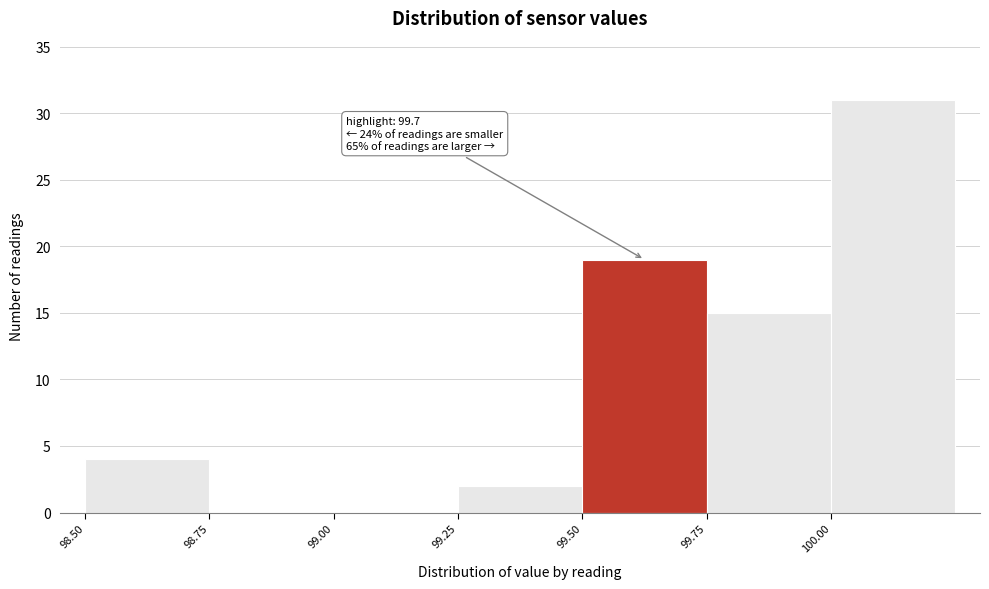

Over which range of the x-axis is the bar tallest?

100.00 to 100.25